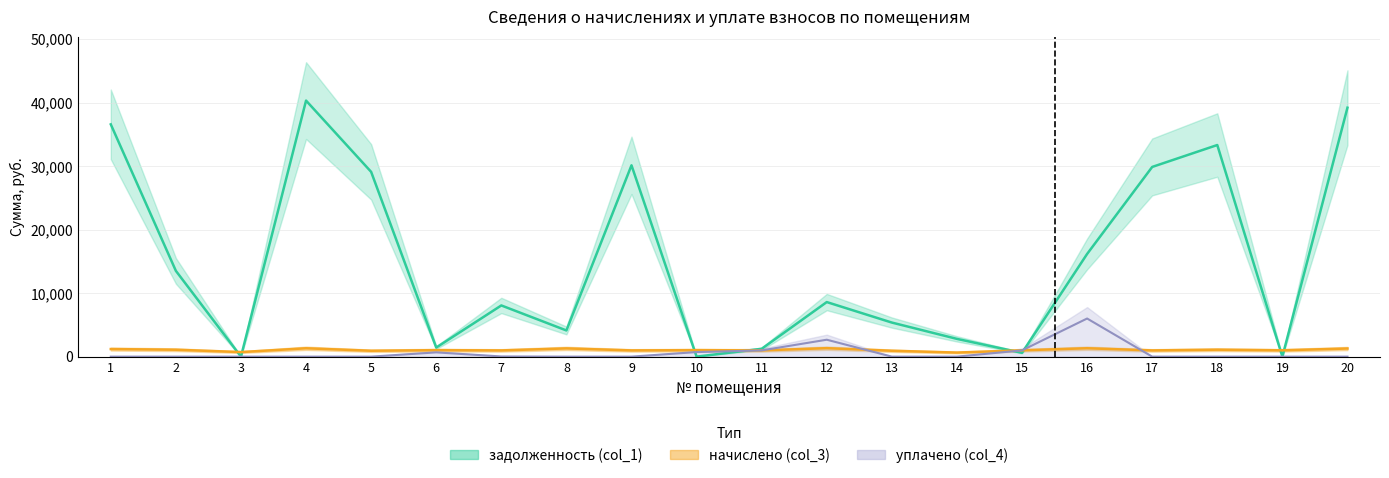

At which label is уплачено (col_4) closest to 3000?

12